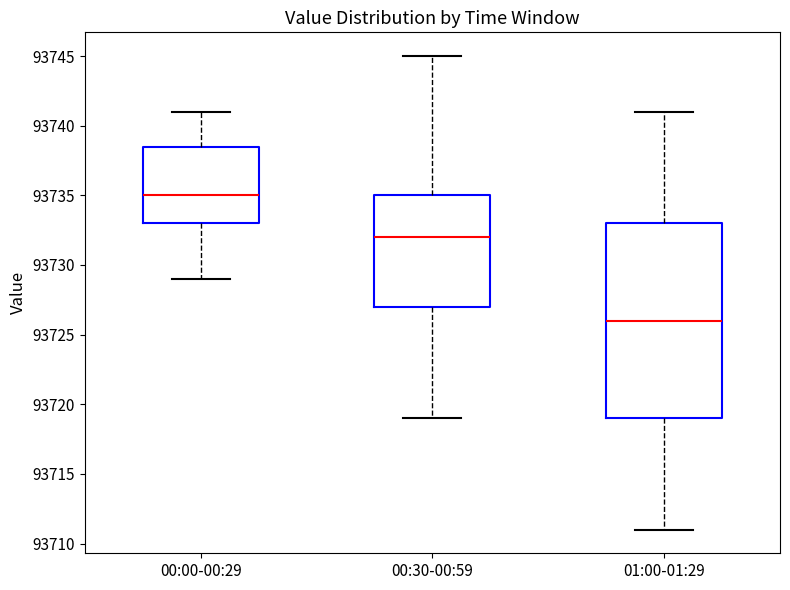

Where is the lower edge of the box for 00:30-00:59 on the y-axis? The values are not printed on the chart, so give them approximately, as read against the axis.

93727.0